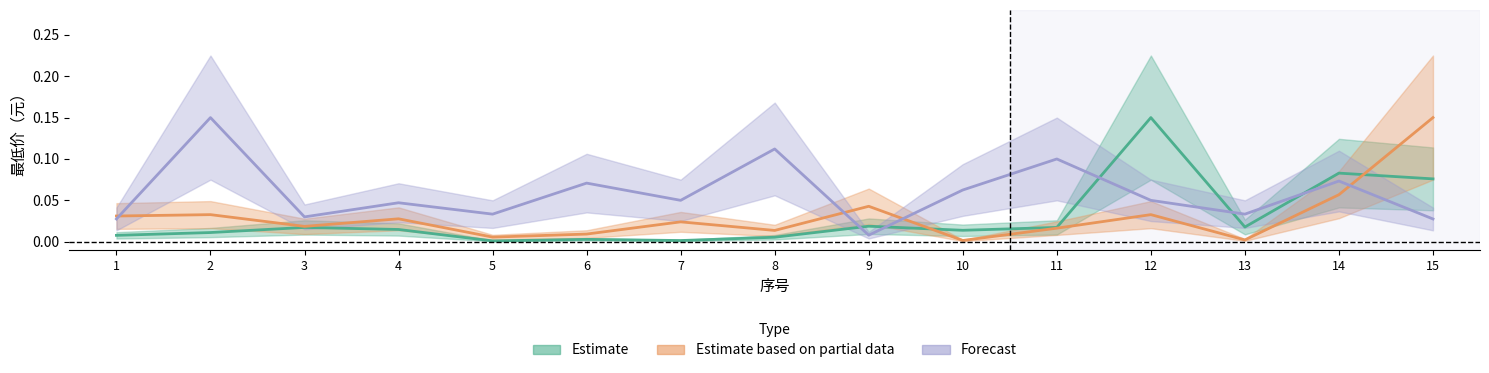

Where do Forecast and Estimate based on partial data first cross each other?

1 and 2